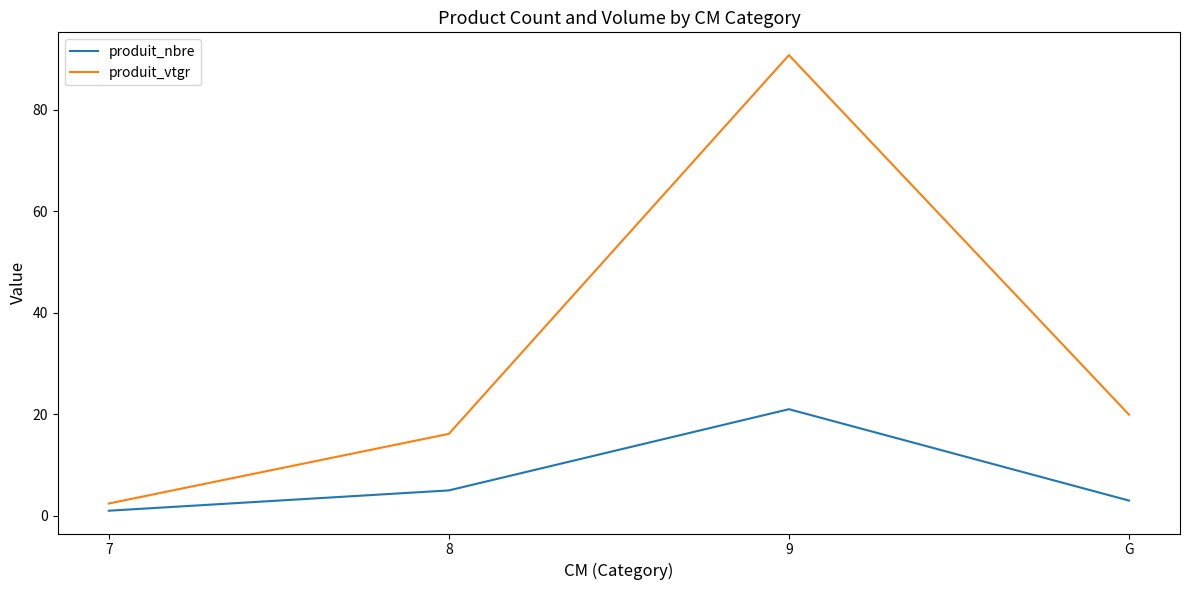

Does the chart have visible grid lines?

No